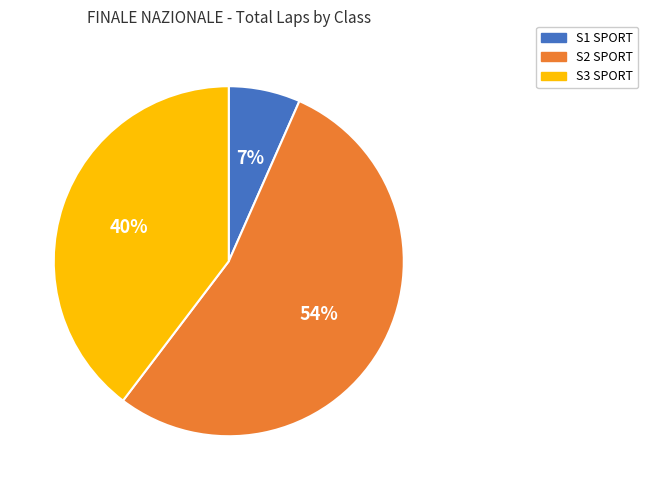

To the nearest percent, what is the difference between the largest and smallest slice percentages?

47%